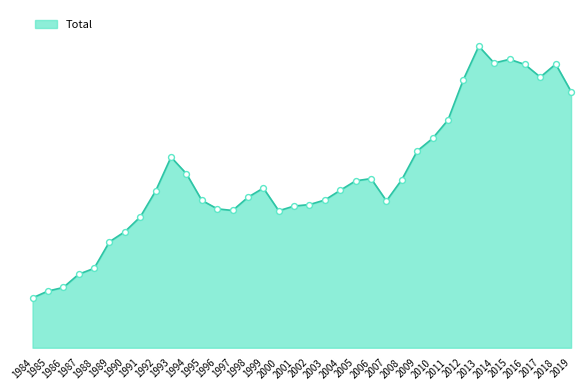

Which has a higher value, 2000 or 1997?

1997